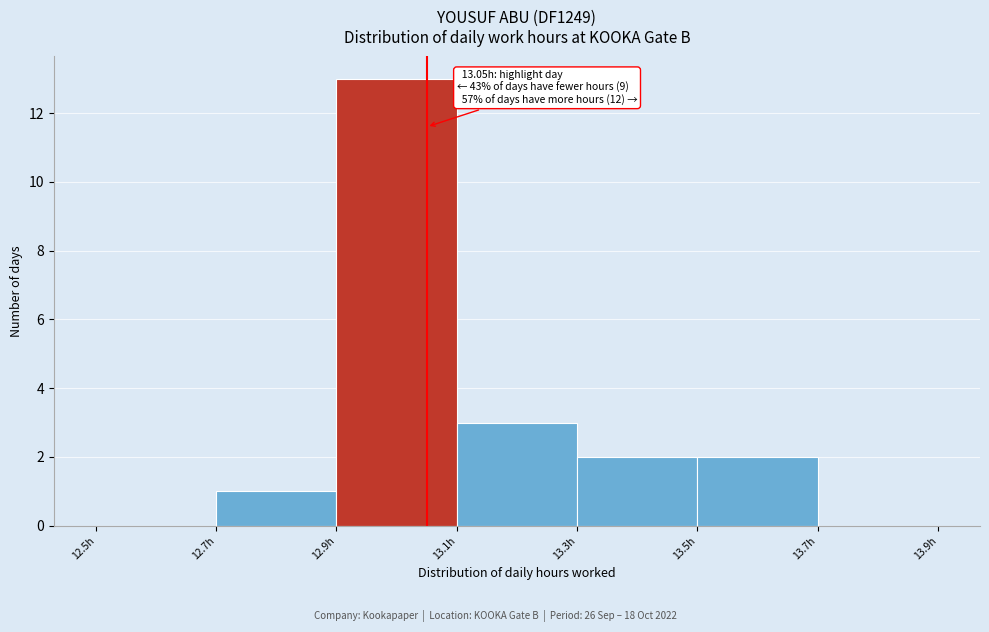

Over which range of the x-axis is the bar tallest?

12.9 to 13.1